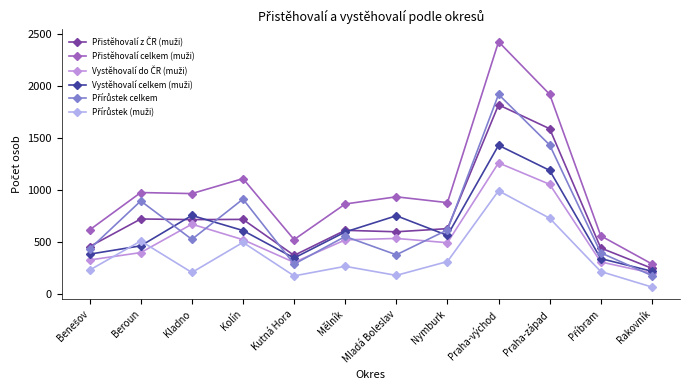

What is the difference between the second highest and second lowest values in the Přistěhovalí celkem (muži) series?

1396